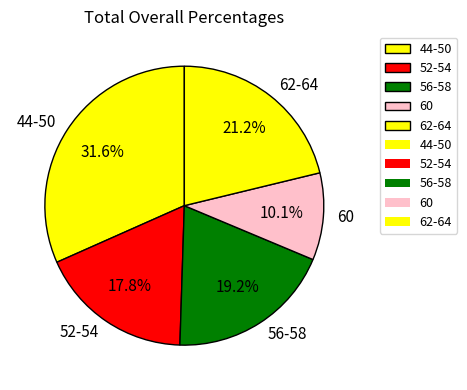

Is there a majority slice in this chart?

No